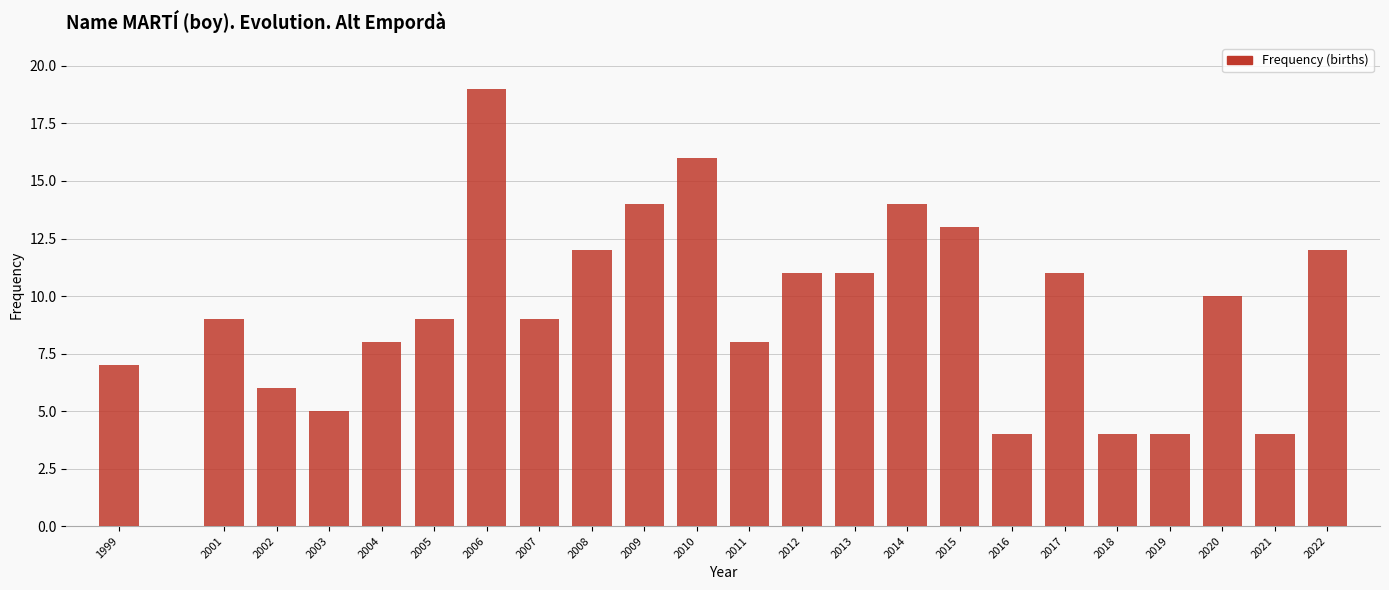

Reading left to right, list all the values displayed in this chart.

1999=7	2001=9	2002=6	2003=5	2004=8	2005=9	2006=19	2007=9	2008=12	2009=14	2010=16	2011=8	2012=11	2013=11	2014=14	2015=13	2016=4	2017=11	2018=4	2019=4	2020=10	2021=4	2022=12